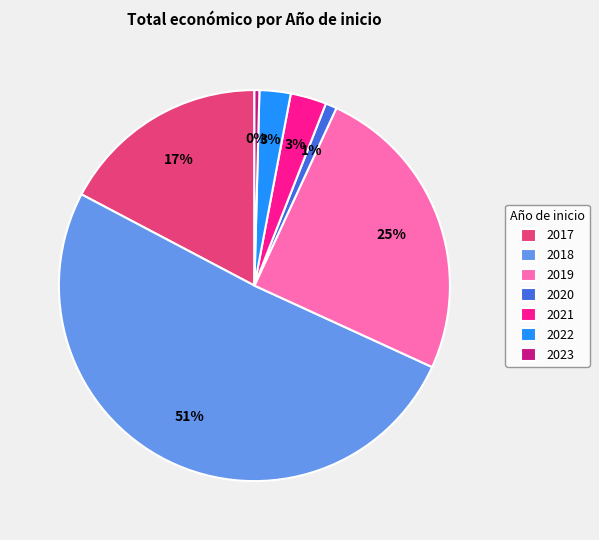

Which category has the biggest portion of the pie?

2018